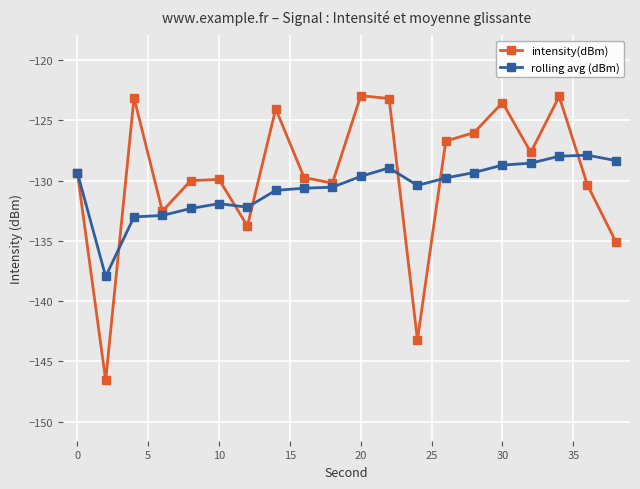

Which series has the largest range (max minus min)?

intensity(dBm)